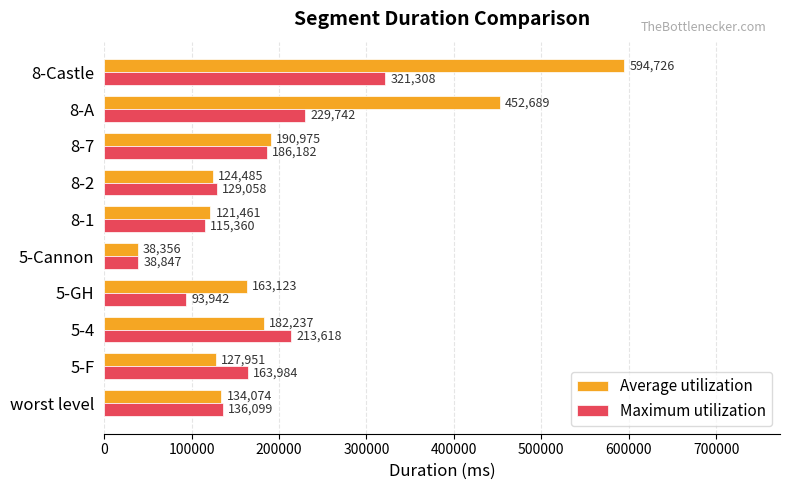

At which category does the chart reach its minimum across all series?

5-Cannon